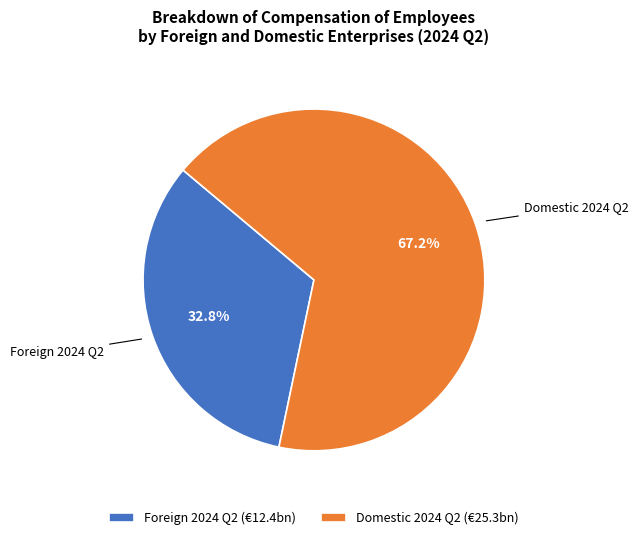

To the nearest percent, what is the combined percentage of Foreign 2024 Q2 and Domestic 2024 Q2?

100%